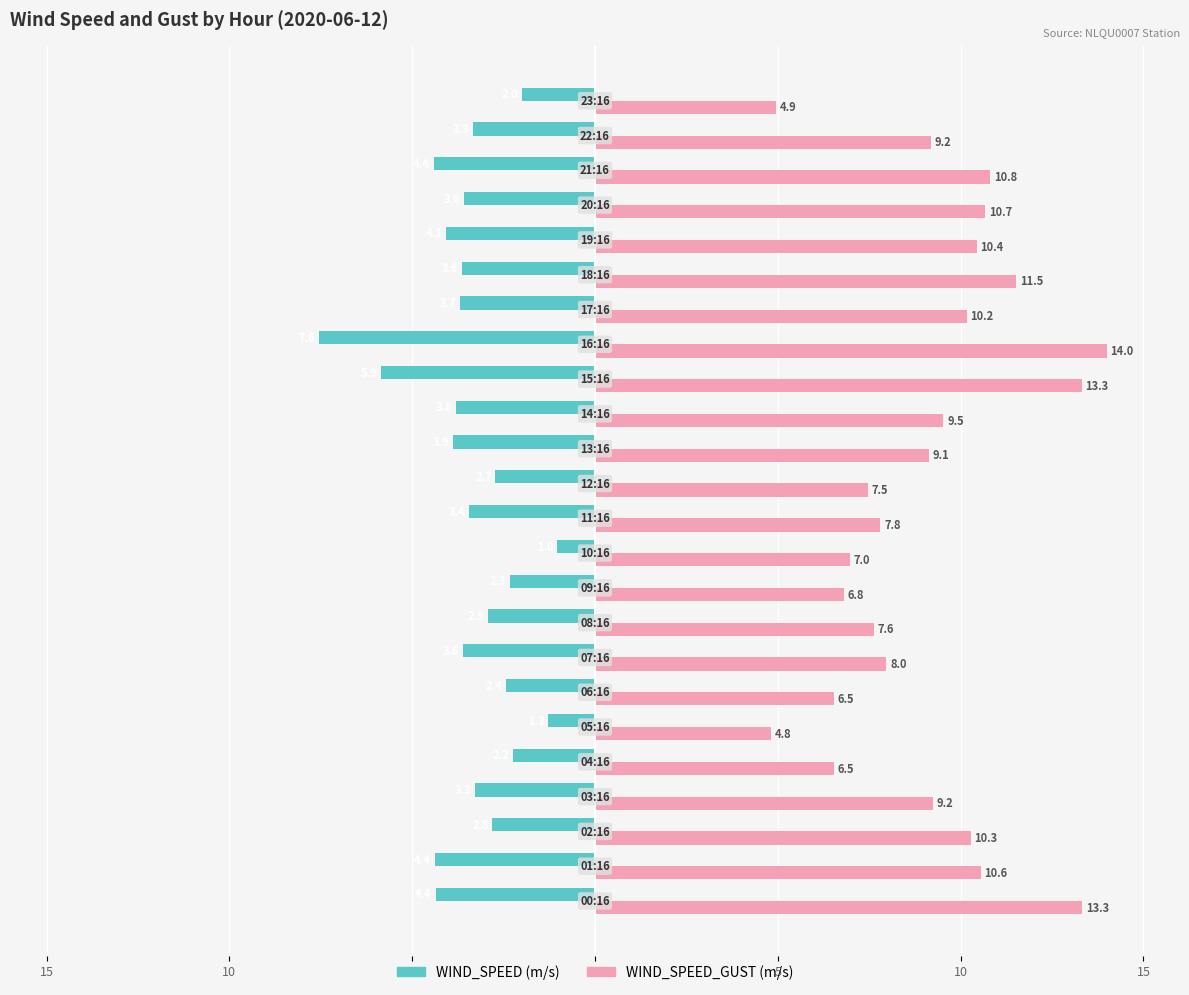

What is the maximum value shown in the chart?

14.0